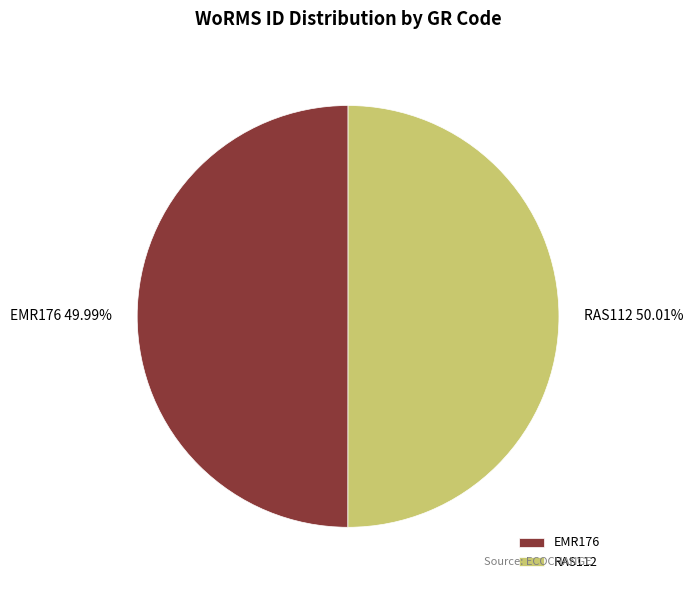

Approximately how many times larger is the value at RAS112 compared to EMR176?

1.0